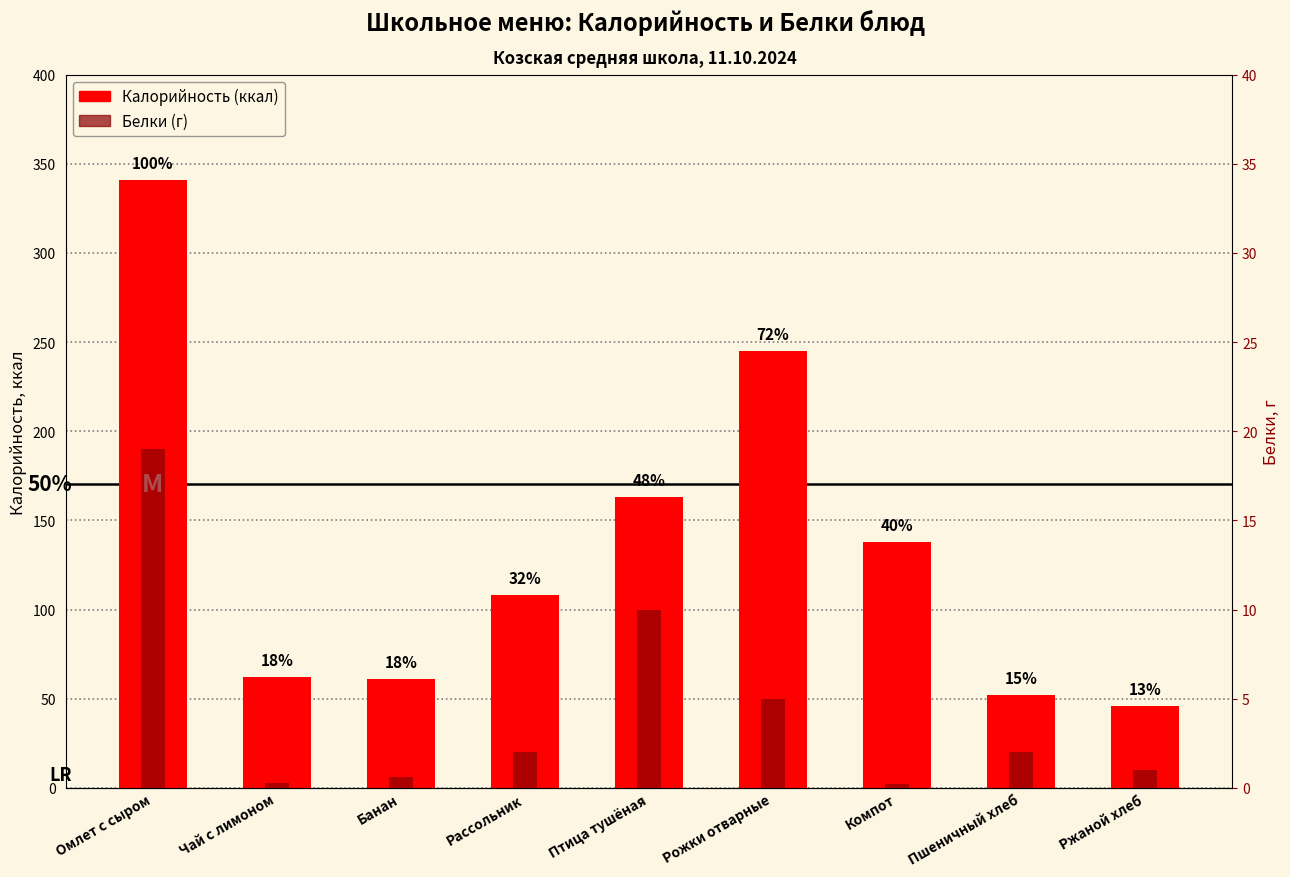

List the series in order of their overall mean, highest first.

Калорийность, Белки